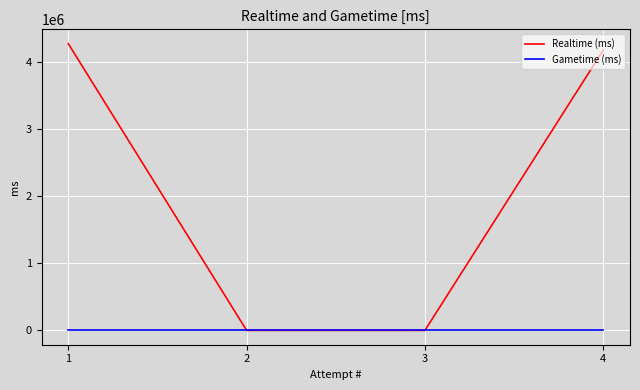

Rank the series by their maximum value, from lowest to highest.

Gametime (ms), Realtime (ms)